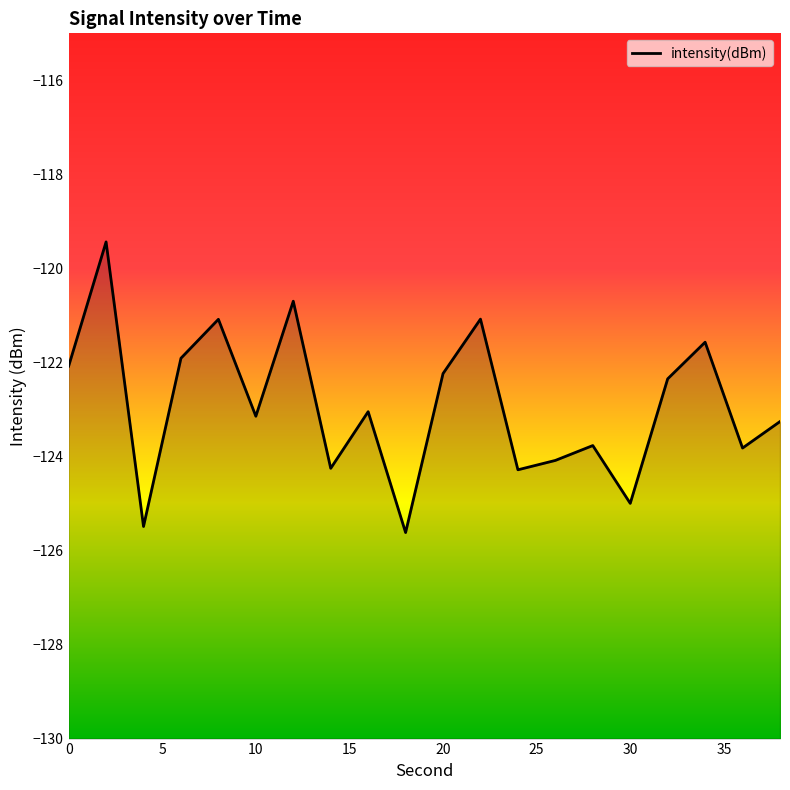

What is the average value?

-122.9